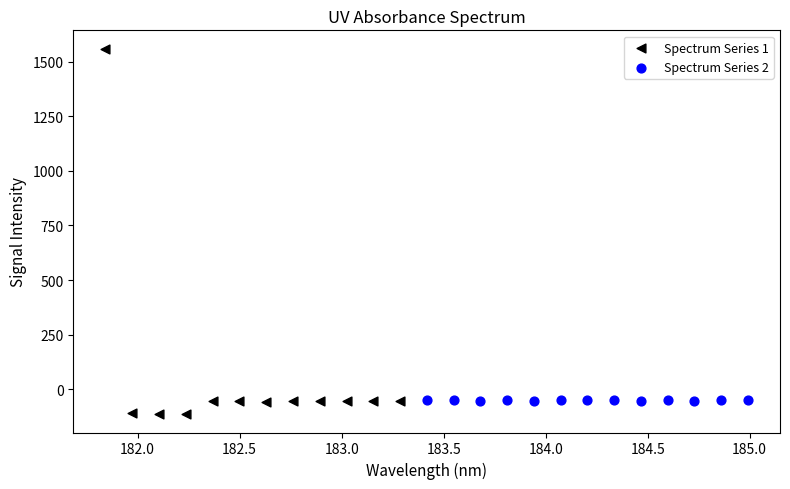

Which series reaches the minimum Y coordinate?

Spectrum Series 1